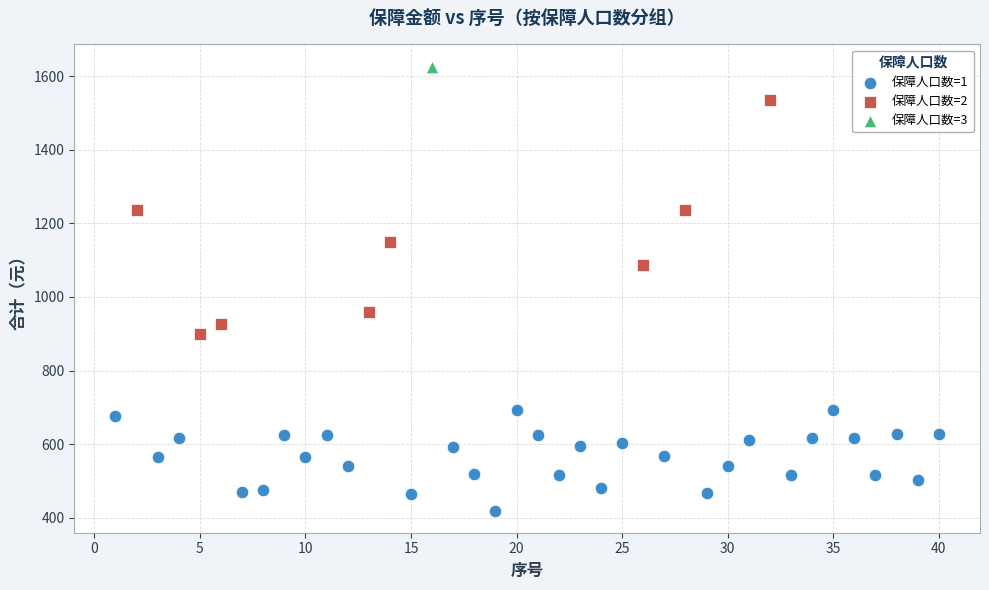

Which series contains the highest Y value?

保障人口数=3